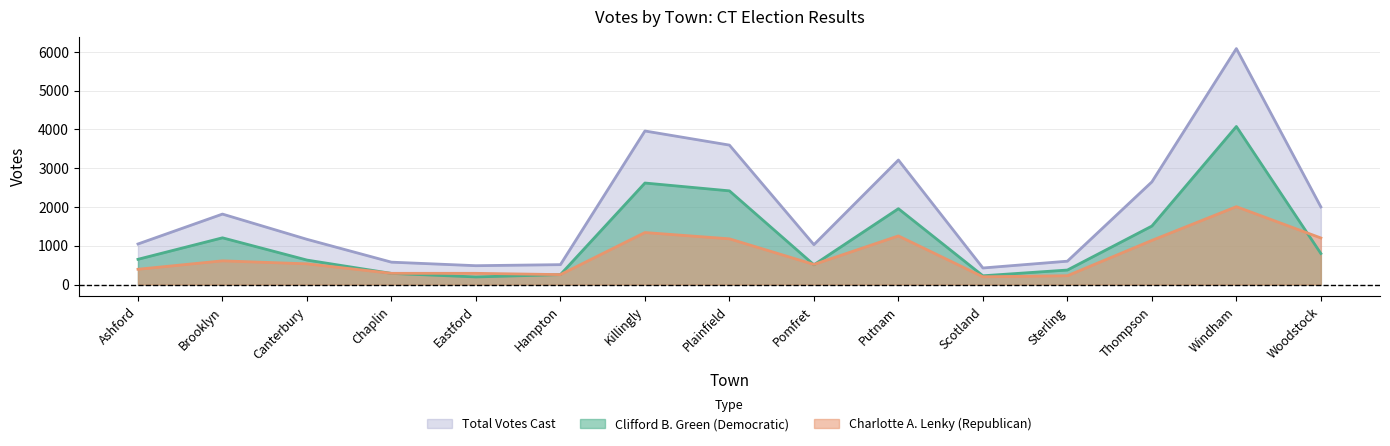

The Charlotte A. Lenky (Republican) series shows 535 at Canterbury. True or false?

True